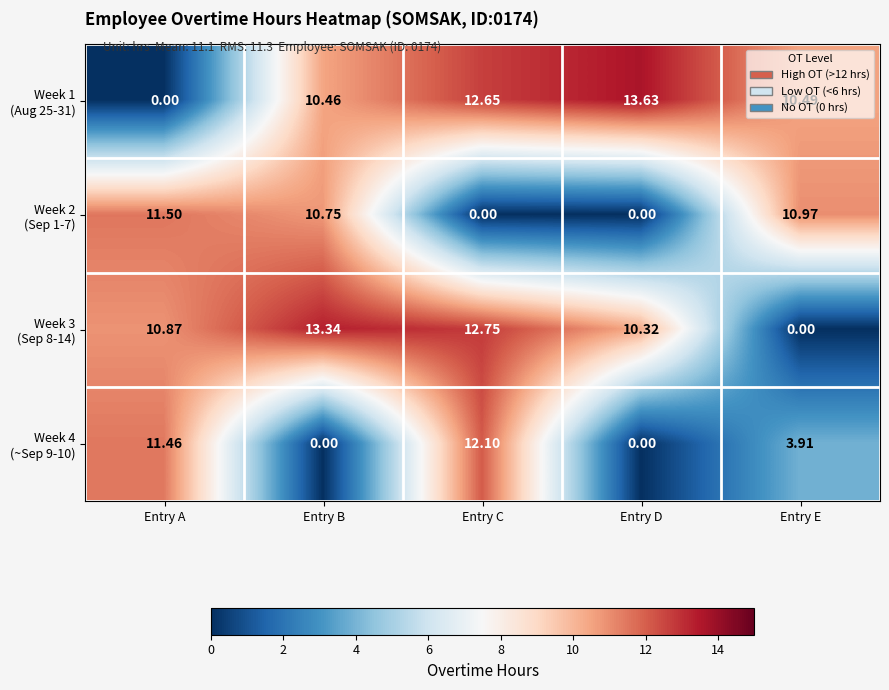

At which category is the sum across all series the highest?

Entry C